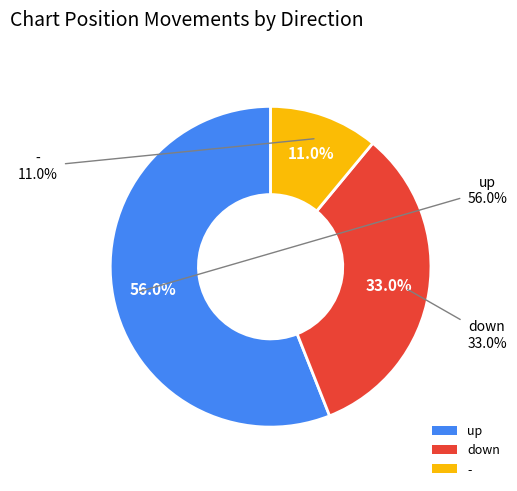

To the nearest percent, what is the difference between the up and down slice percentages?

23%